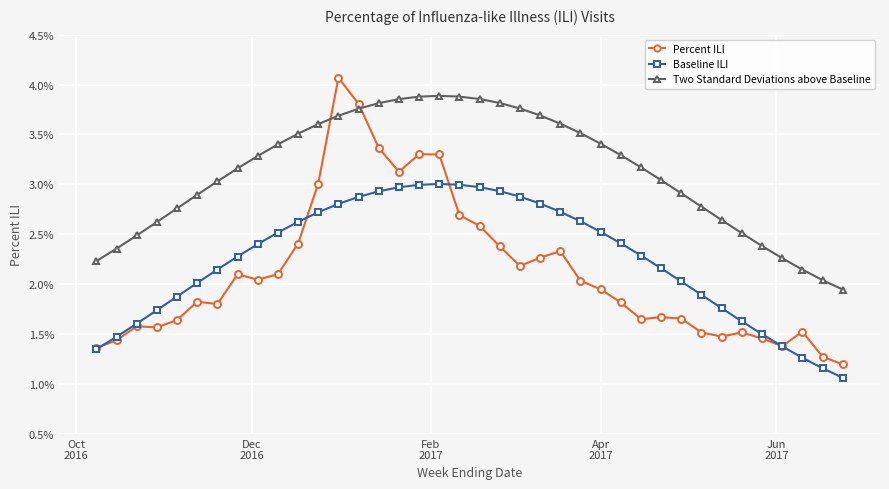

What are all the series names shown in the legend?

Percent ILI, Baseline ILI, Two Standard Deviations above Baseline